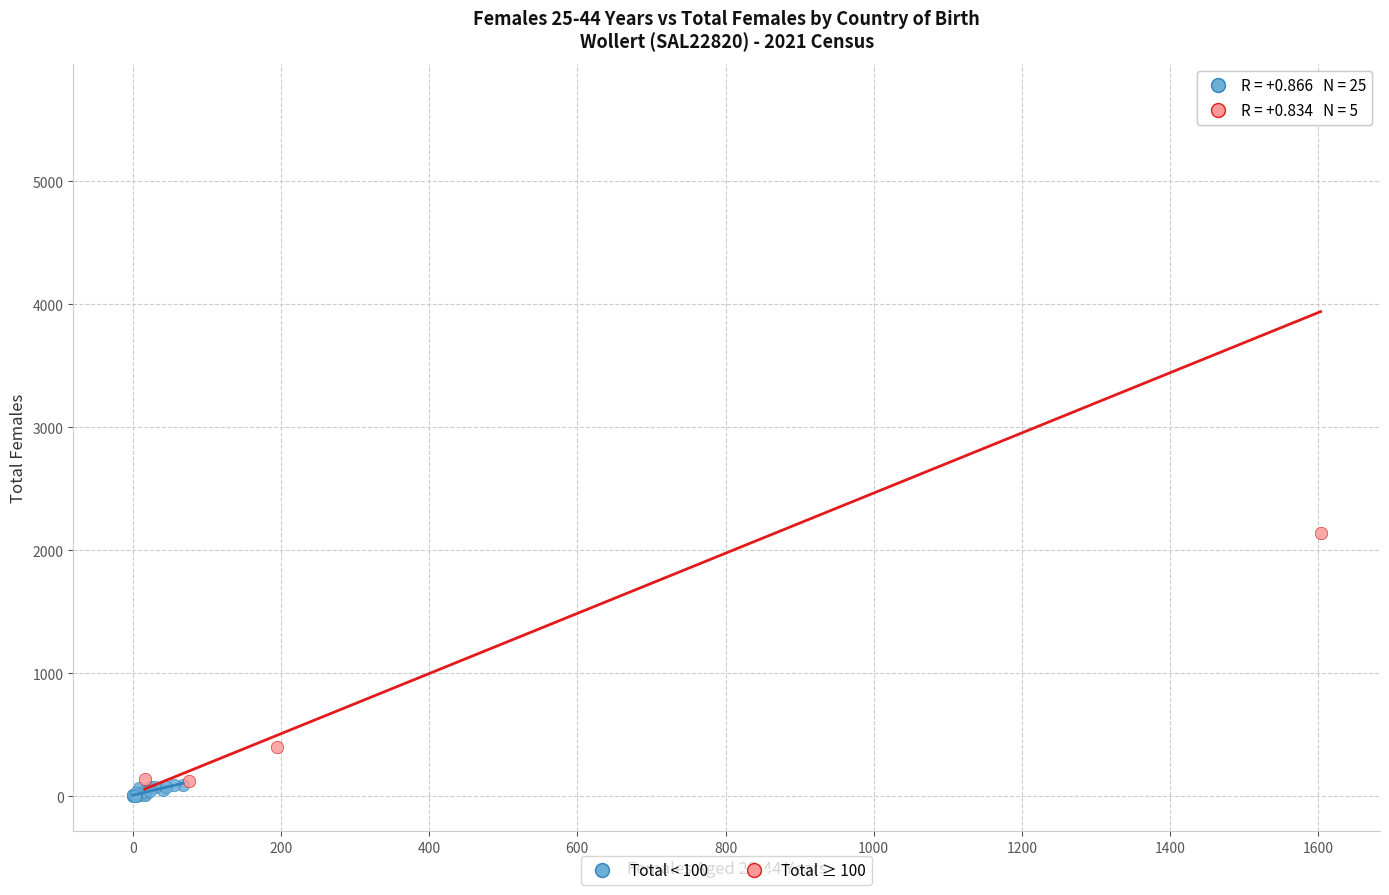

Which series has the widest spread of Y values?

Total ≥ 100